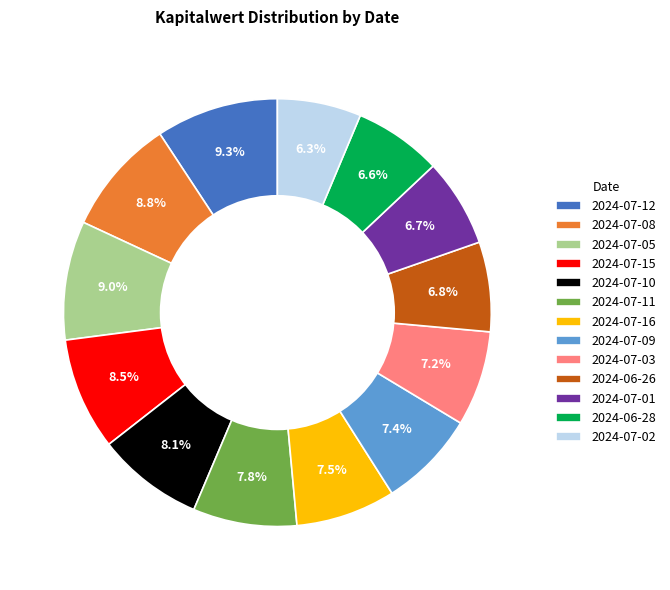

Do 2024-07-09 and 2024-07-02 together represent more than half of the pie?

No